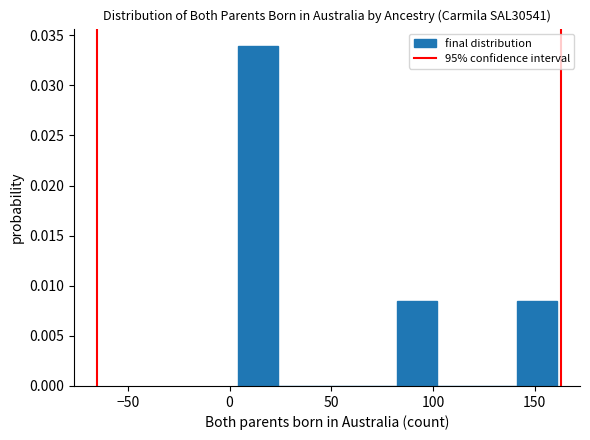

Read against the x-axis, roughly where is the centre of the tallest bar?

15